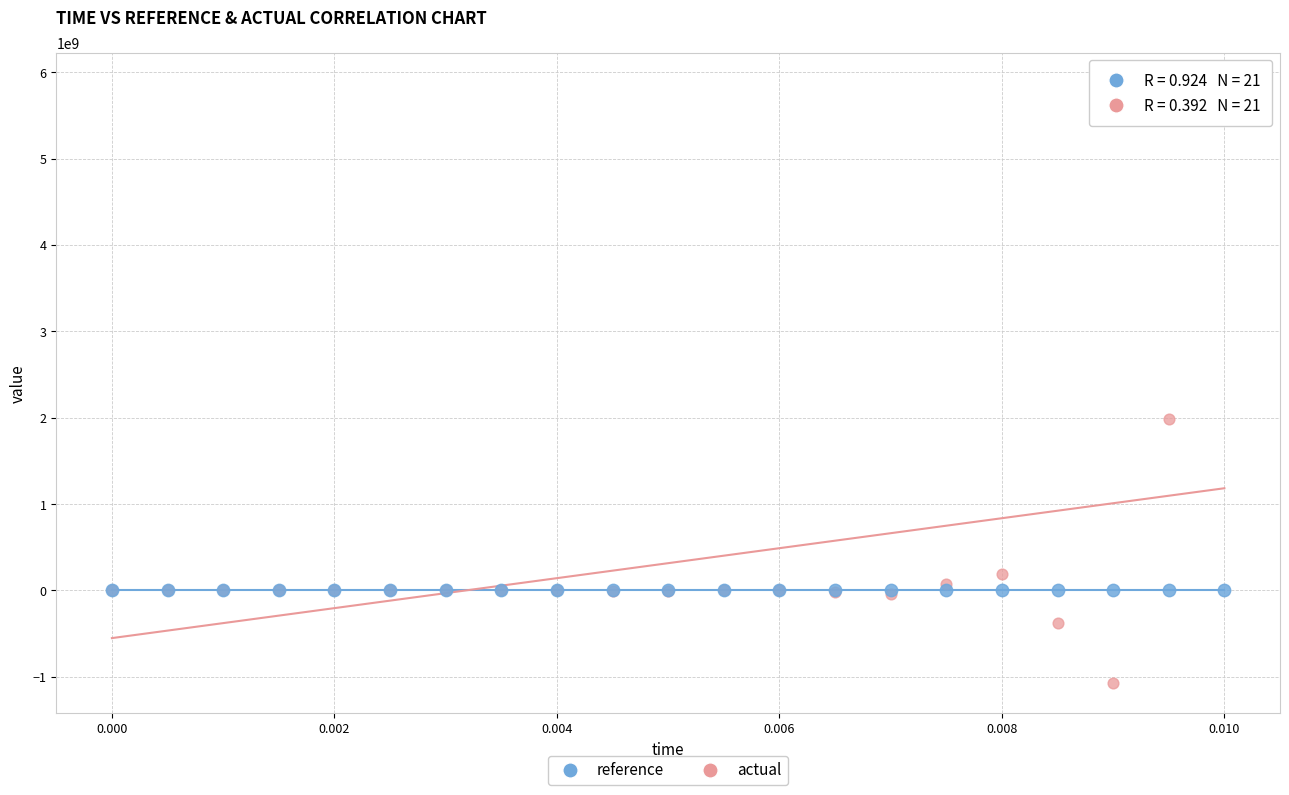

In the actual series, what Y value is closest to 2402708044?

1984615202.4